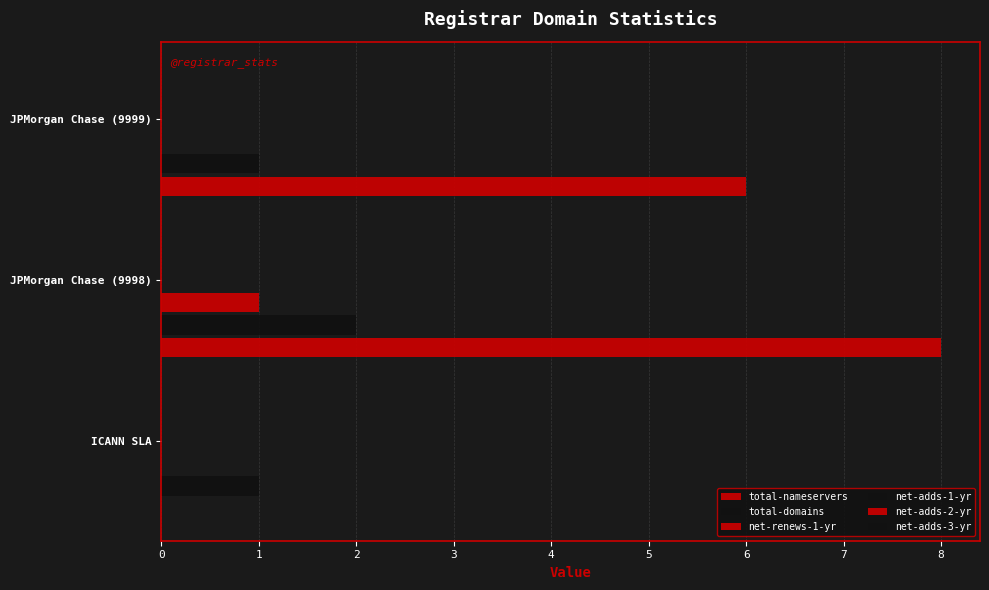

What is the value of the total-nameservers bar at the 2nd from the left?

8.0